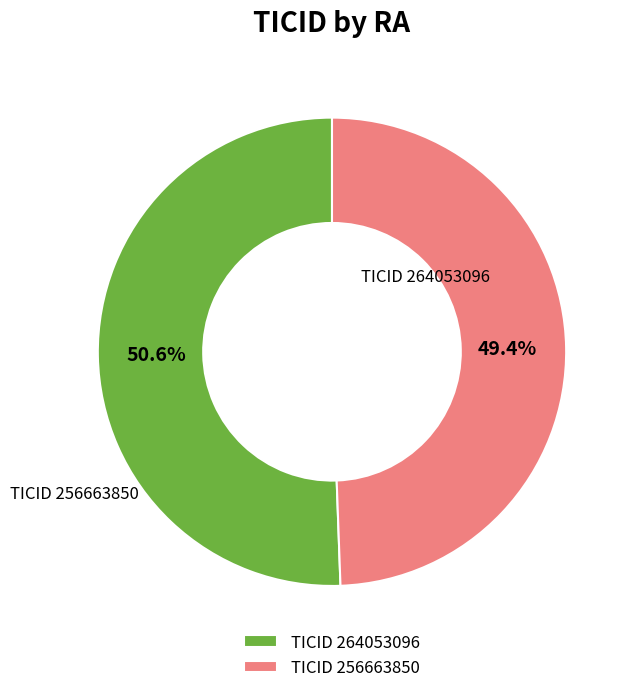

Which category has the smallest portion of the pie?

TICID 256663850